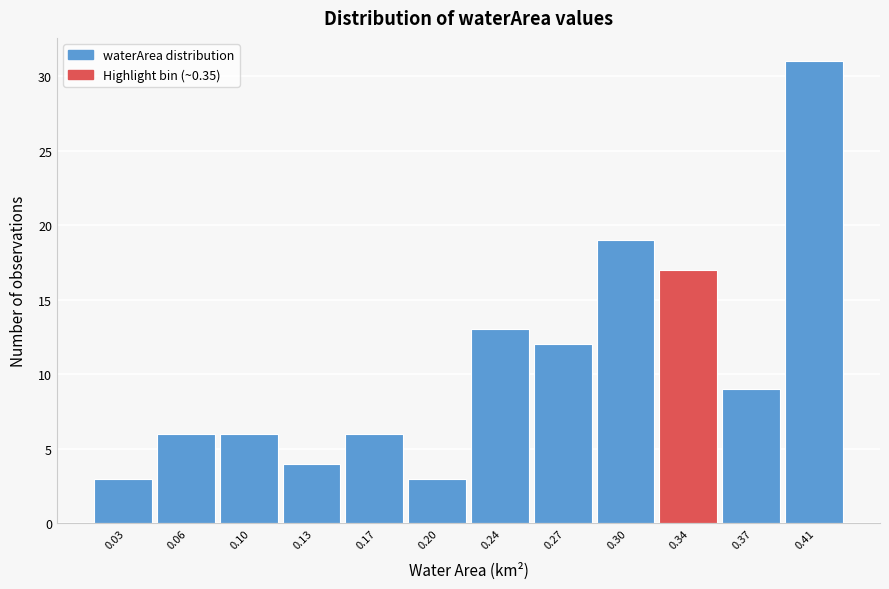

Reading left to right, extract all data points from this chart.

3	6	6	4	6	3	13	12	19	17	9	31